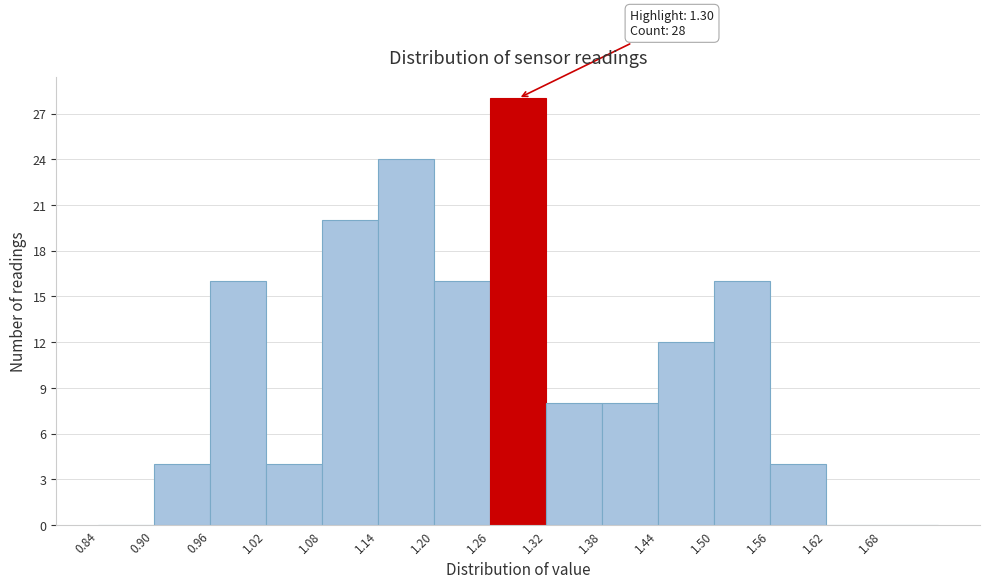

Over which range of the x-axis is the bar tallest?

1.26 to 1.32